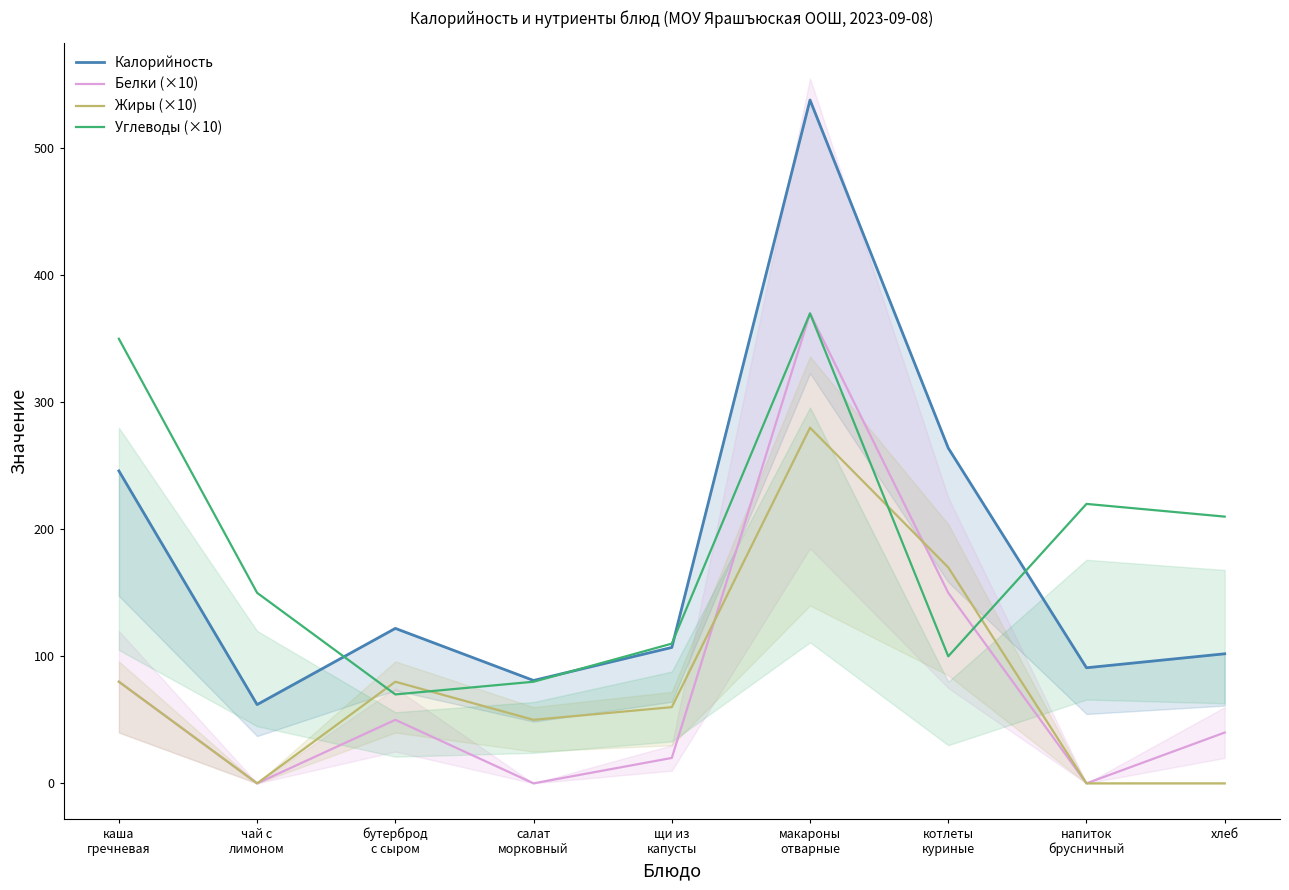

In Углеводы (×10), how many points are lower than both neighbors (excluding endpoints)?

2